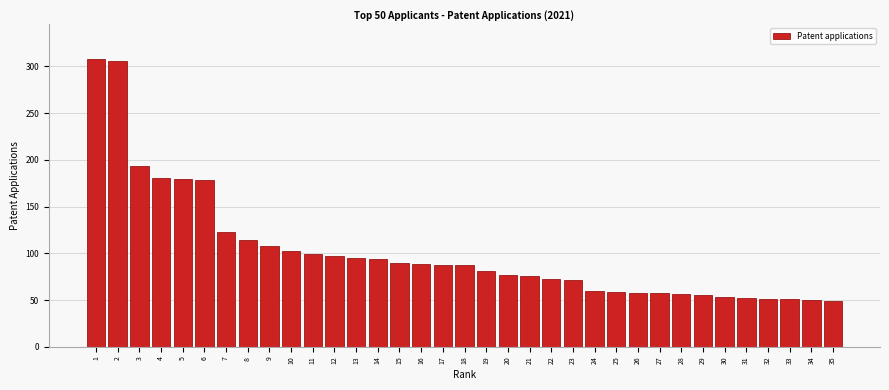

What is the value of the 3rd bar from the left?

193